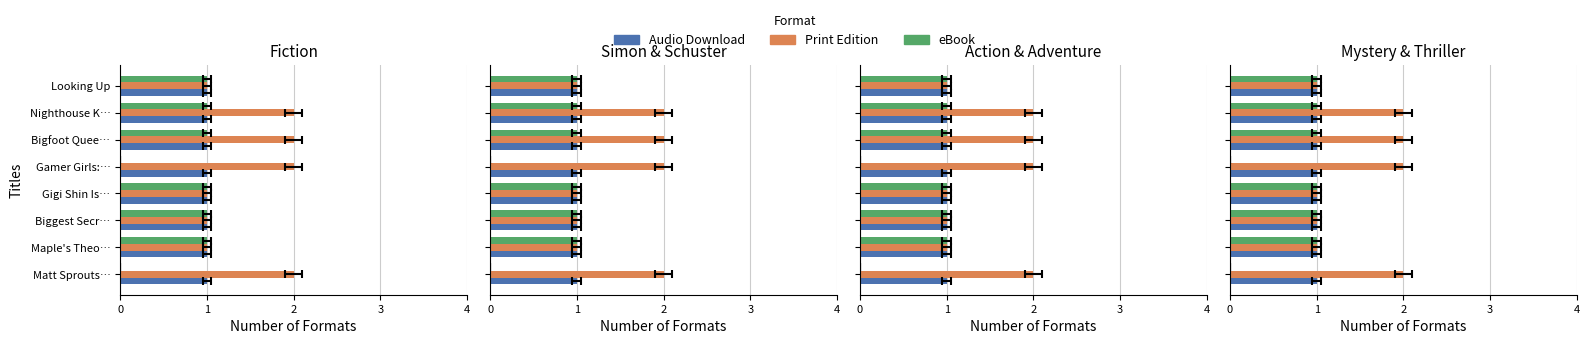

Which series has the largest range (max minus min)?

Print Edition